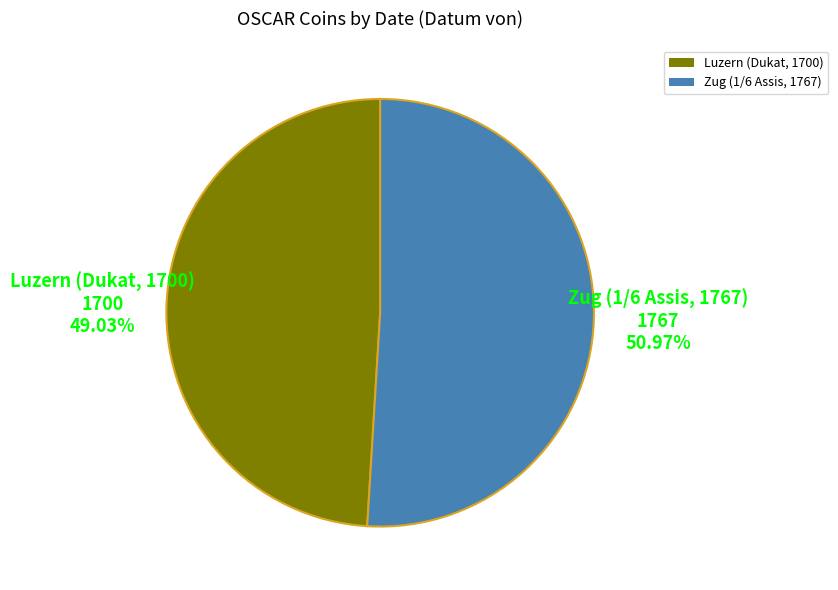

Is it true that Luzern (Dukat, 1700) is 42% of the pie?

False